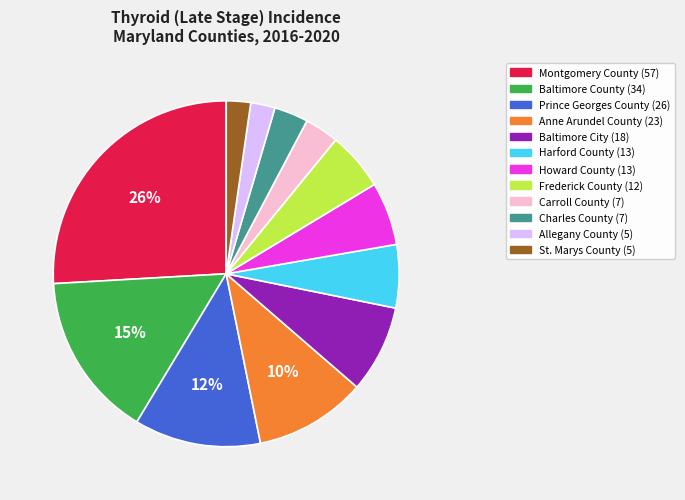

Does any single category account for the majority?

No